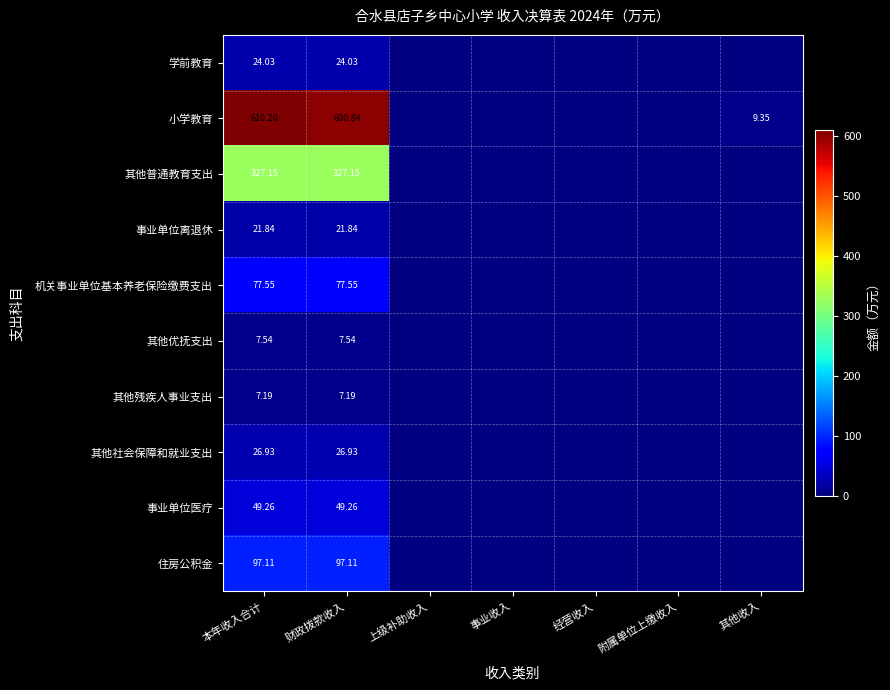

The 其他社会保障和就业支出 series shows 26.9 at 本年收入合计. True or false?

True